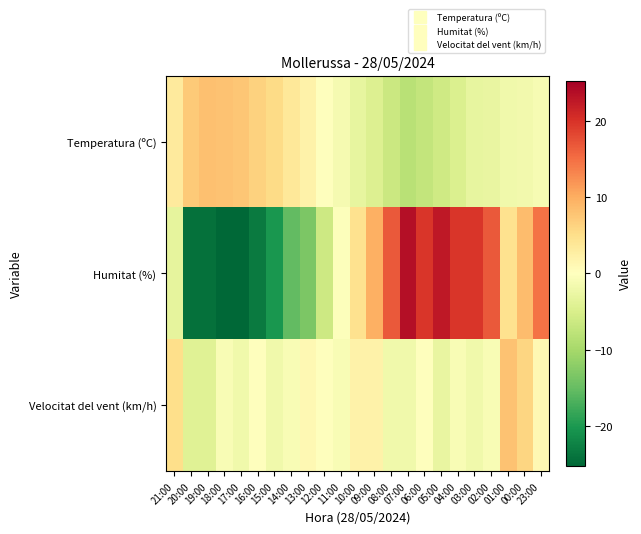

Reading left to right, extract all data points from this chart.

Temperatura (ºC): 21:00=3.3	20:00=7.2	19:00=8.2	18:00=8.0	17:00=7.5	16:00=6.3	15:00=5.3	14:00=3.6	13:00=2.1	12:00=0.1	11:00=-1.4	10:00=-3.2	09:00=-4.4	08:00=-6.5	07:00=-8.3	06:00=-7.2	05:00=-6.0	04:00=-4.7	03:00=-3.2	02:00=-2.9	01:00=-2.0	00:00=-1.7	23:00=-1.1
Humitat (%): 21:00=-3.3	20:00=-24.3	19:00=-24.3	18:00=-25.3	17:00=-25.3	16:00=-23.3	15:00=-20.3	14:00=-15.3	13:00=-13.3	12:00=-6.3	11:00=-0.3	10:00=4.7	09:00=9.7	08:00=16.7	07:00=23.7	06:00=19.7	05:00=22.7	04:00=19.7	03:00=19.7	02:00=16.7	01:00=4.7	00:00=8.7	23:00=14.7
Velocitat del vent (km/h): 21:00=5.0	20:00=-4.0	19:00=-4.0	18:00=-1.0	17:00=-2.0	16:00=0.0	15:00=-2.0	14:00=-1.0	13:00=1.0	12:00=0.0	11:00=-1.0	10:00=2.0	09:00=2.0	08:00=-2.0	07:00=-2.0	06:00=0.0	05:00=-3.0	04:00=-1.0	03:00=-2.0	02:00=-1.0	01:00=8.0	00:00=6.0	23:00=1.0